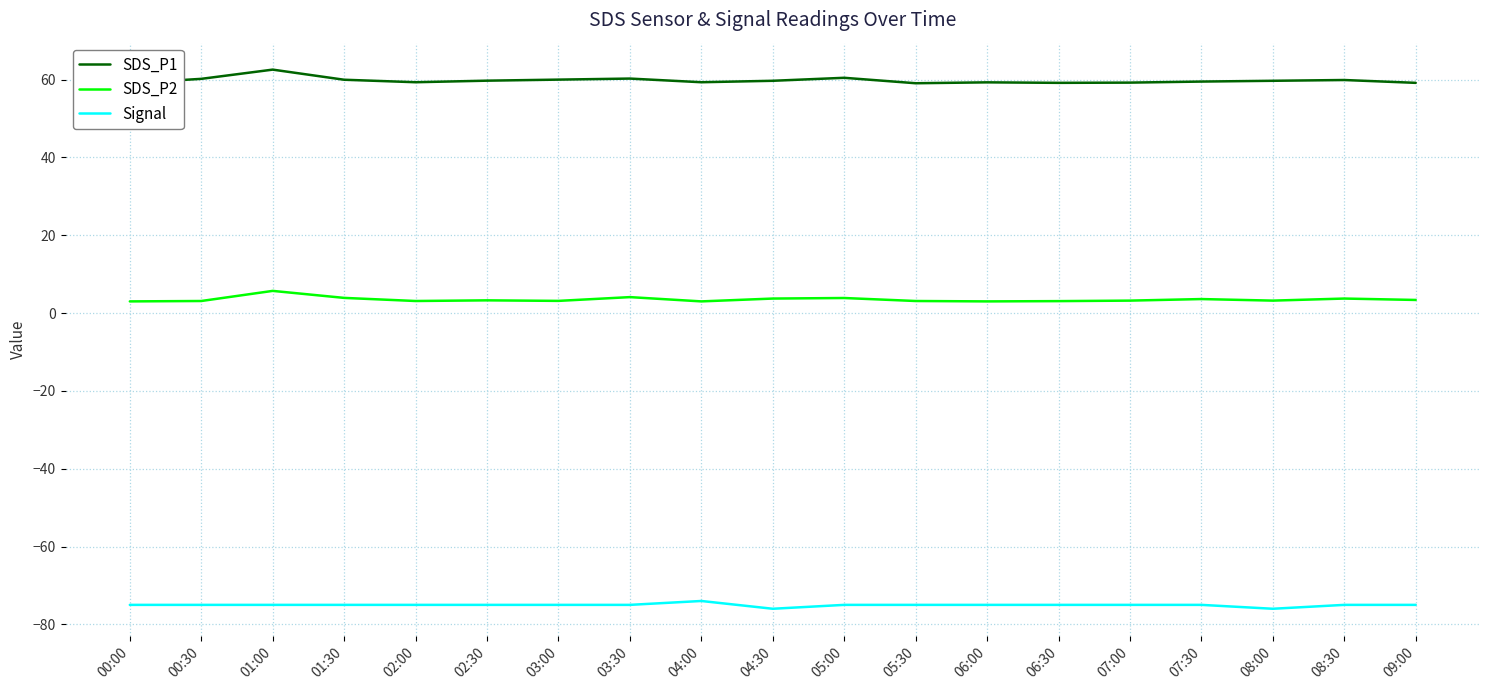

What is the label of the 8th point from the right?

05:30